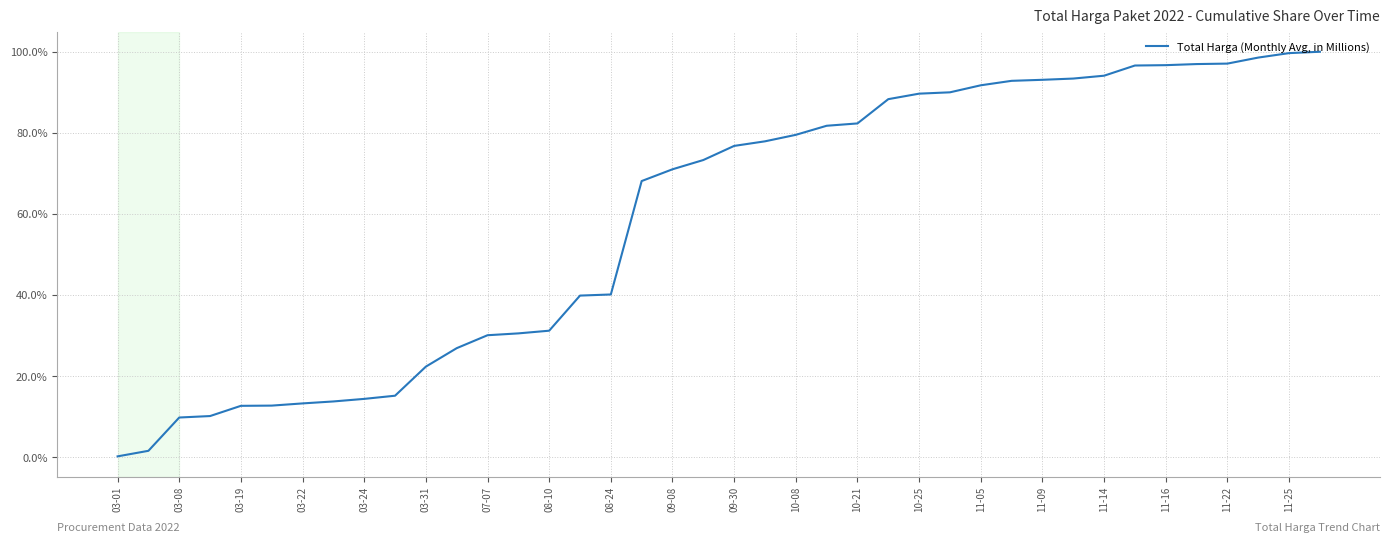

What is the greatest value displayed?

100.0